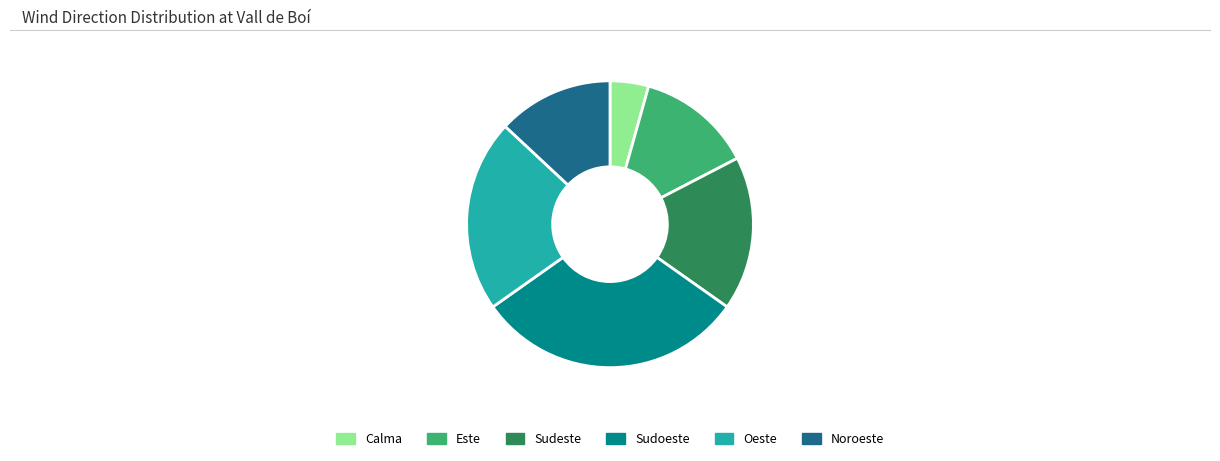

Combined, do Sudoeste and Sudeste account for over 50%?

No